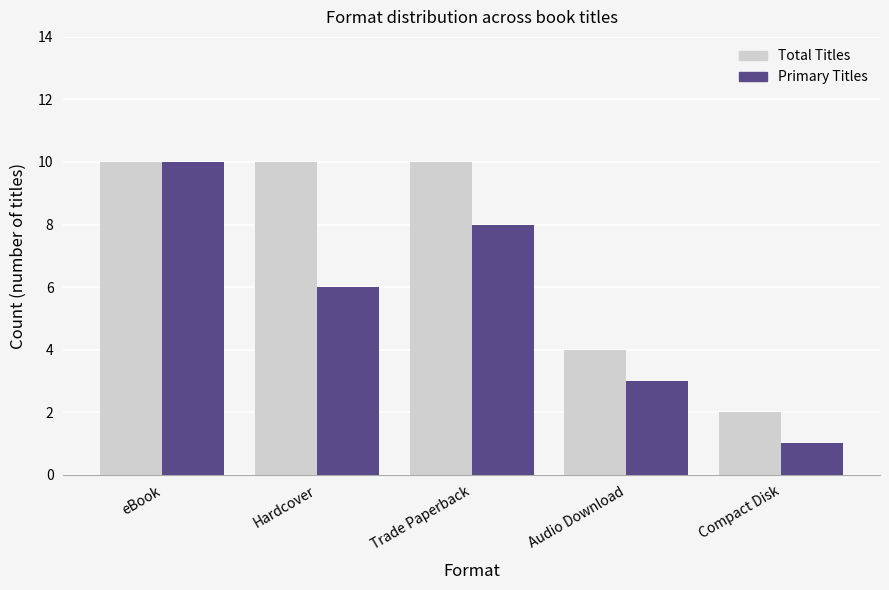

The Total Titles series shows 10 at Trade Paperback. True or false?

True